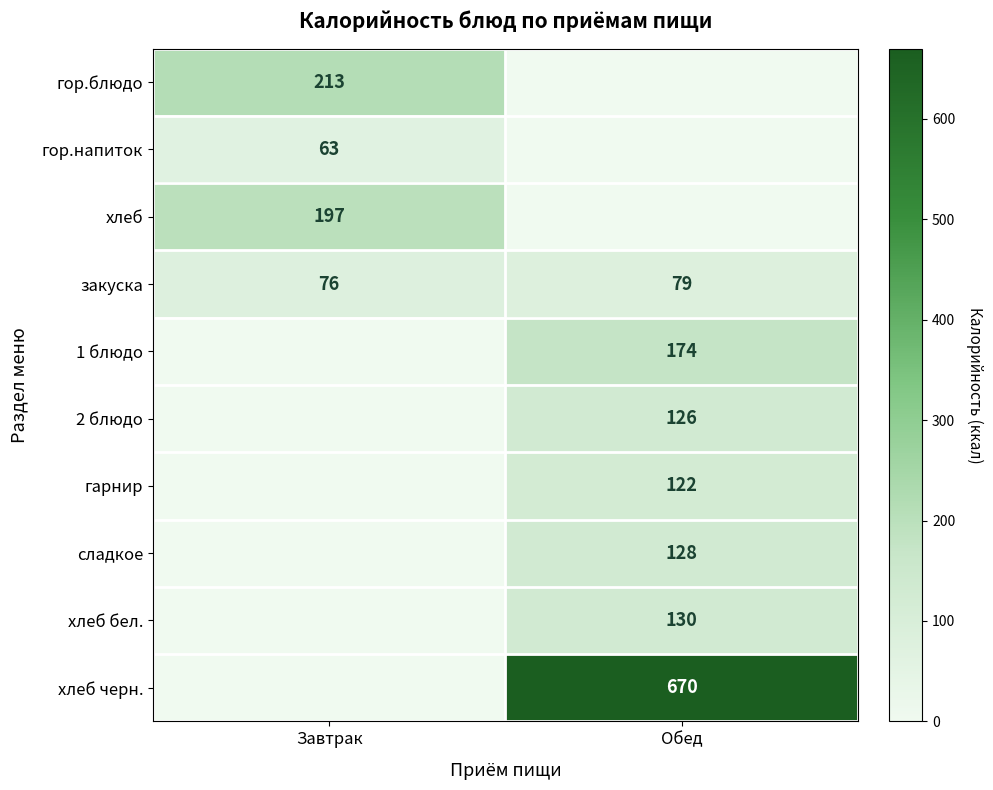

Is it true that гор.напиток equals 83 at Завтрак?

False